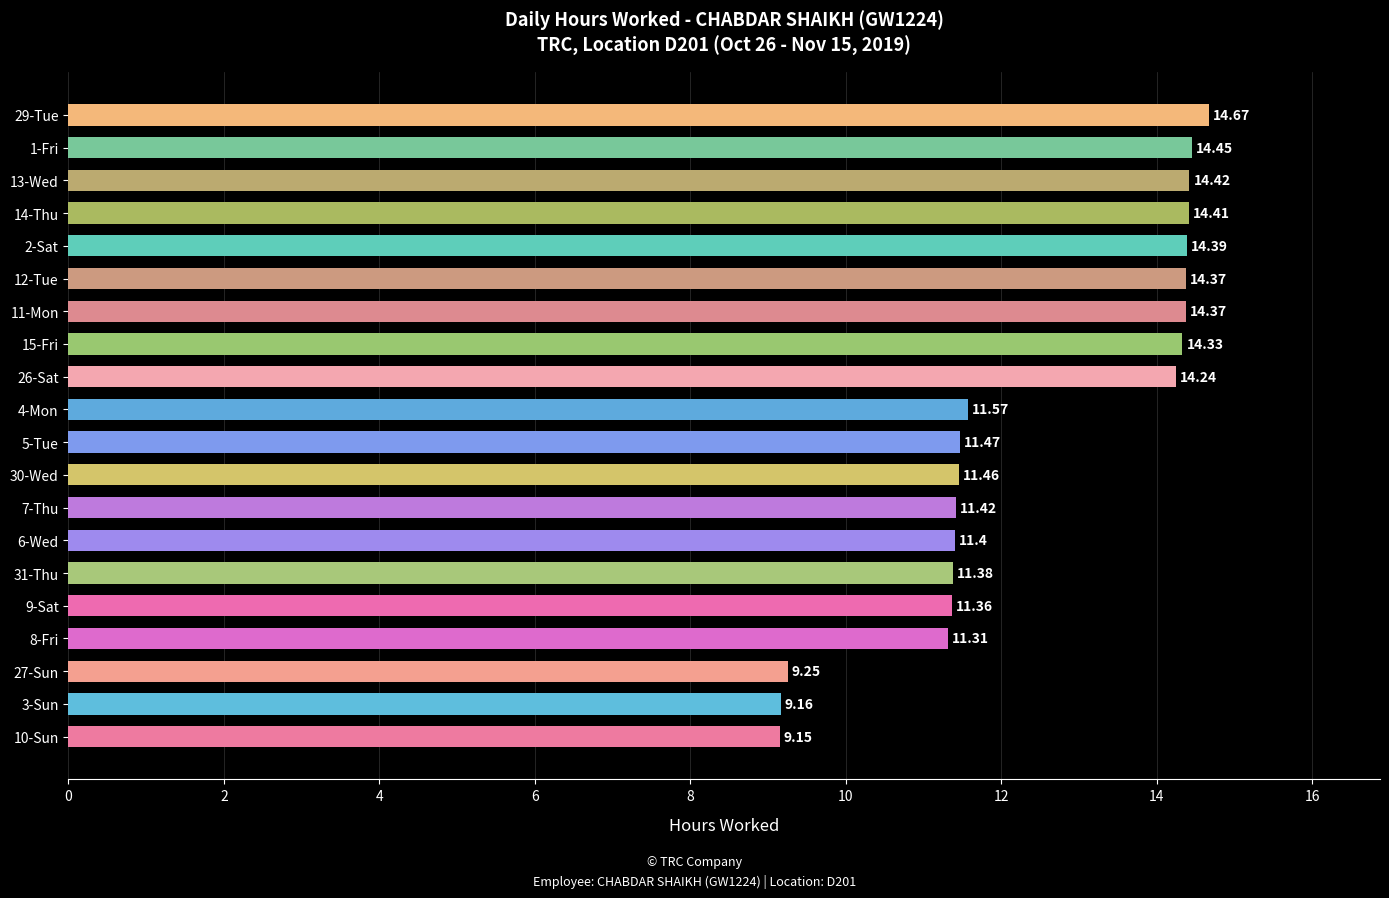

What is the sum of the values at 5-Tue and 11-Mon?

25.8